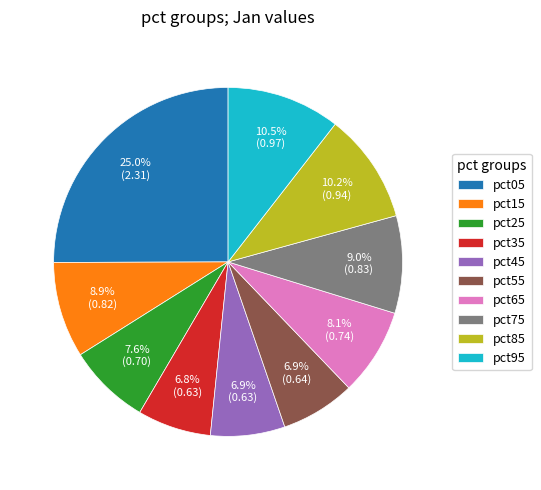

What percentage is NOT represented by pct75?

91.0%